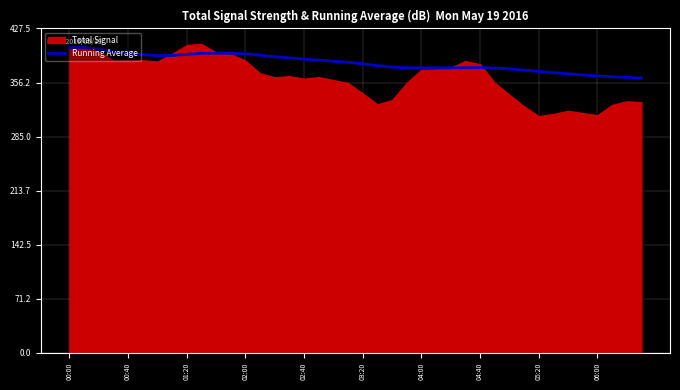

How many lines are shown in the chart?

1